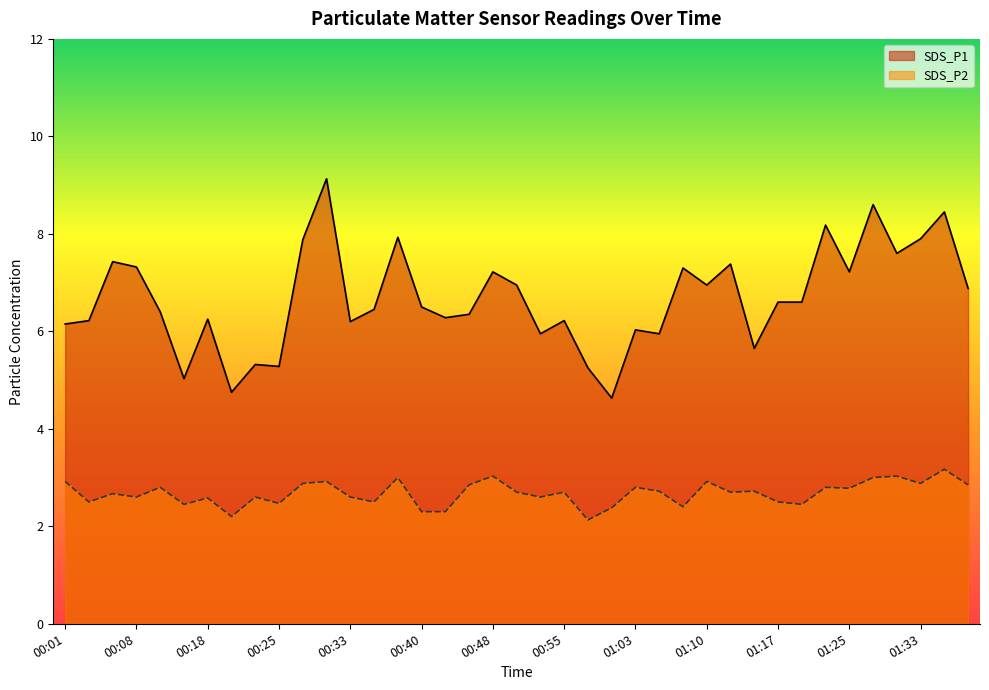

Rank the categories by SDS_P1 value from highest to lowest.

00:30, 01:27, 01:35, 01:22, 00:38, 01:33, 00:28, 01:30, 00:06, 01:12, 00:08, 01:07, 00:48, 01:25, 00:50, 01:10, 01:37, 01:17, 01:20, 00:40, 00:35, 00:11, 00:45, 00:43, 00:18, 00:03, 00:55, 00:33, 00:01, 01:03, 00:53, 01:05, 01:15, 00:23, 00:25, 00:58, 00:16, 00:21, 01:00